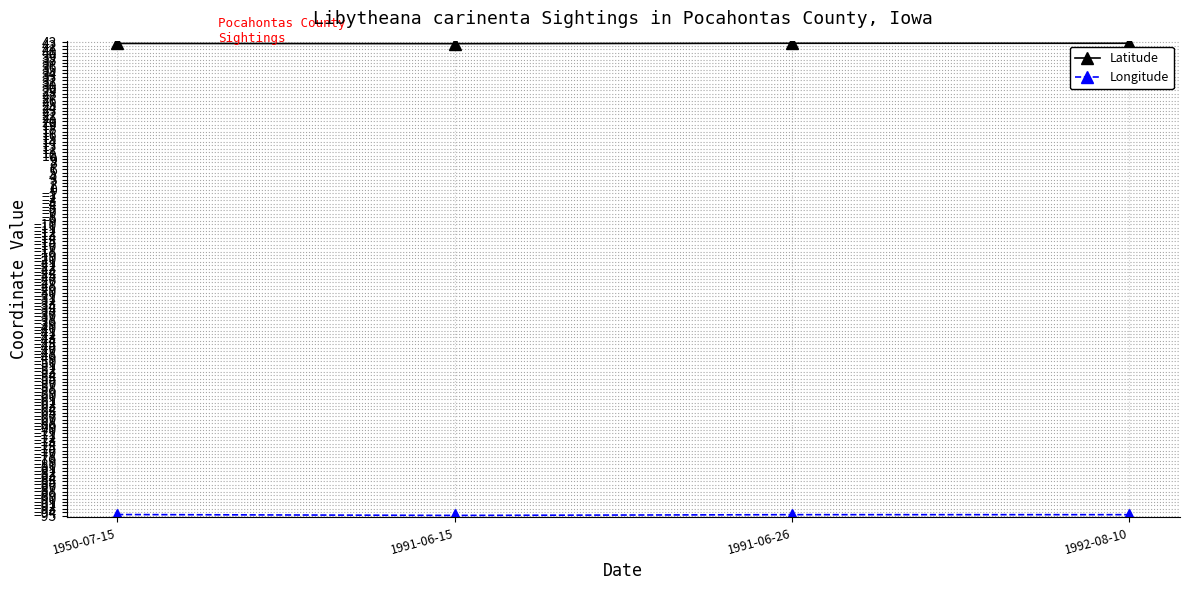

What position from the right is 1950-07-15?

4